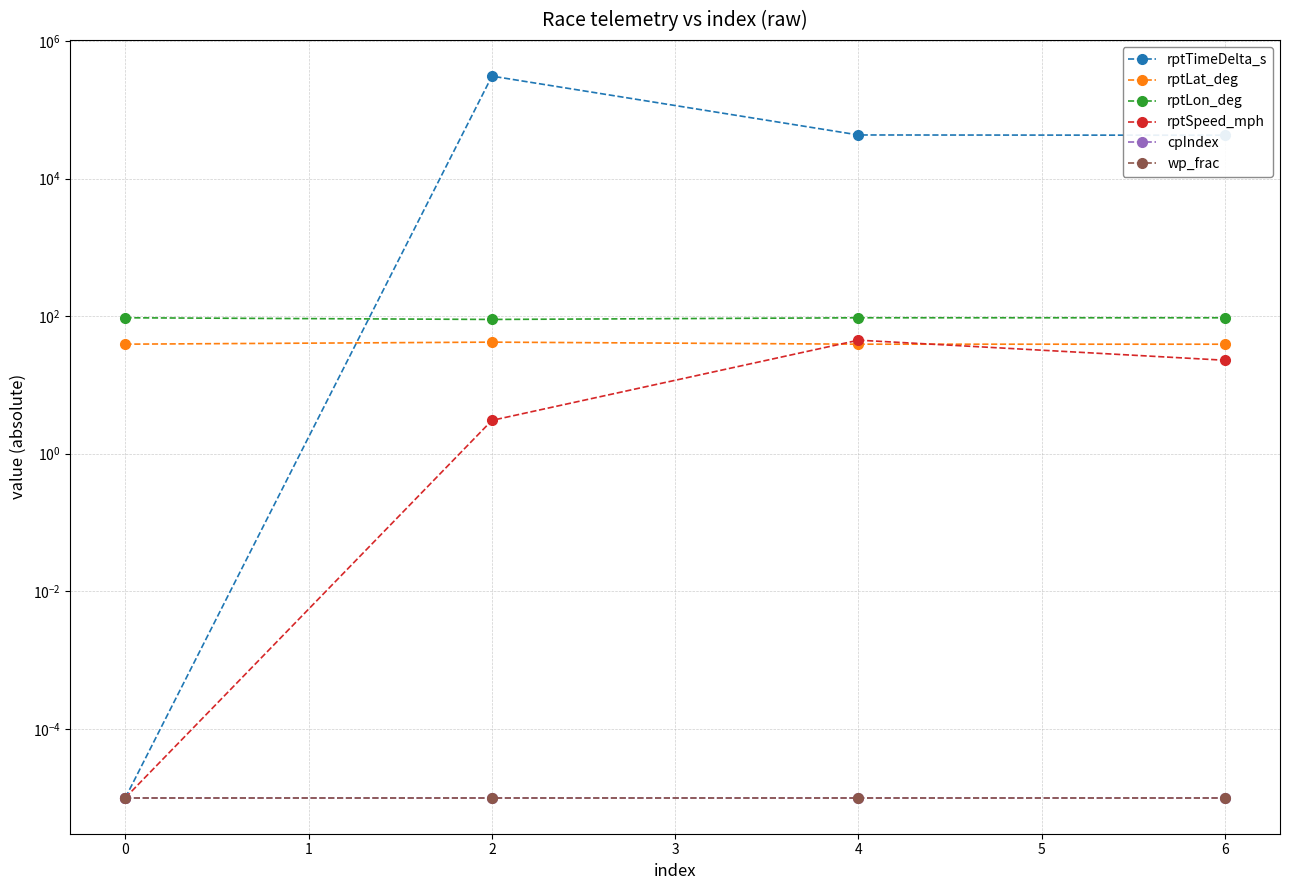

Which series has the largest range (max minus min)?

rptTimeDelta_s